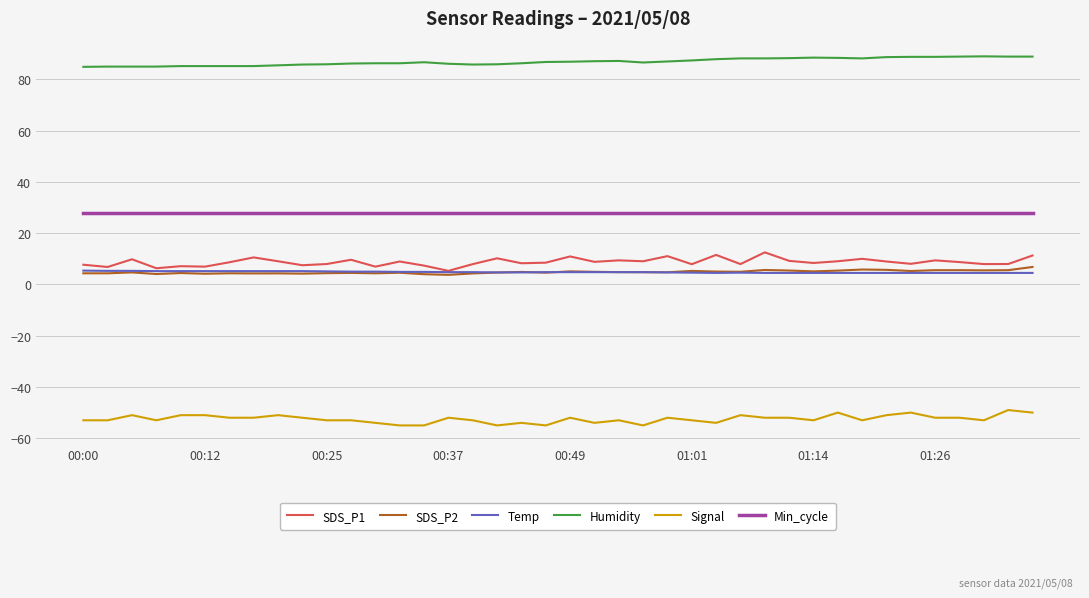

True or false: SDS_P2 and Signal intersect in this chart.

False